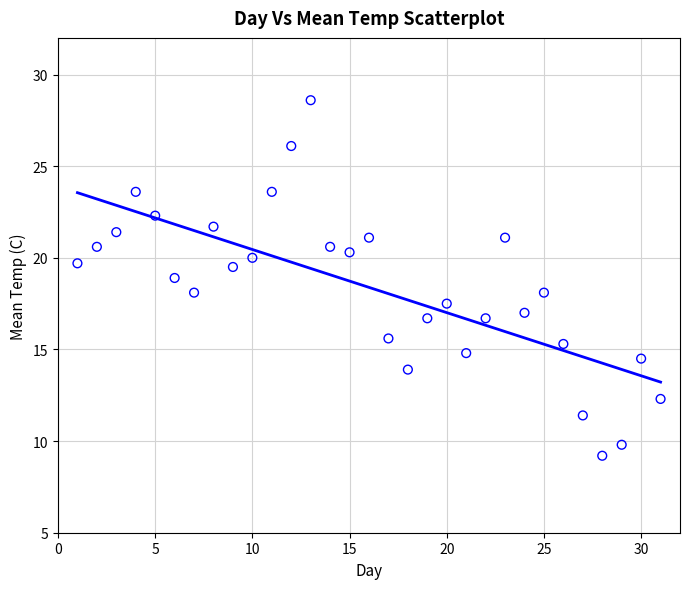

What is the range of X values (max minus min)?

30.0